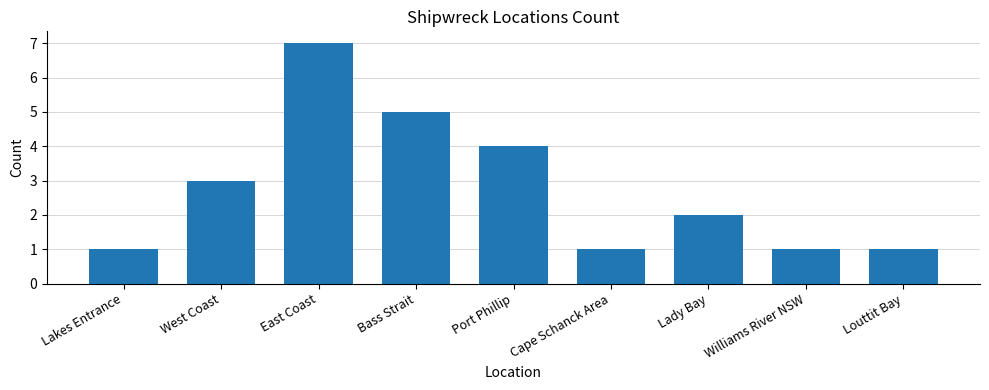

What is the maximum value shown in the chart?

7